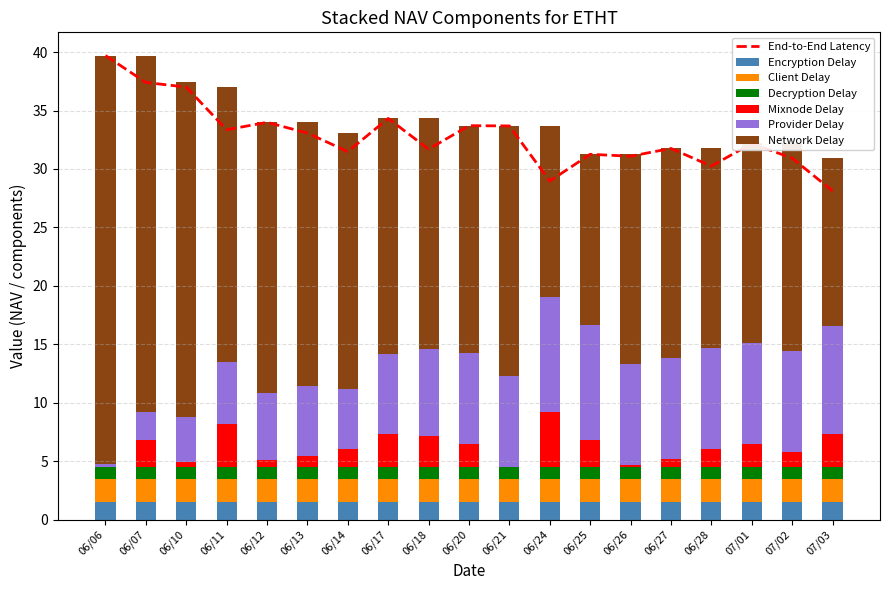

What is the value of the NAV bar at the 11th from the left?

33.7